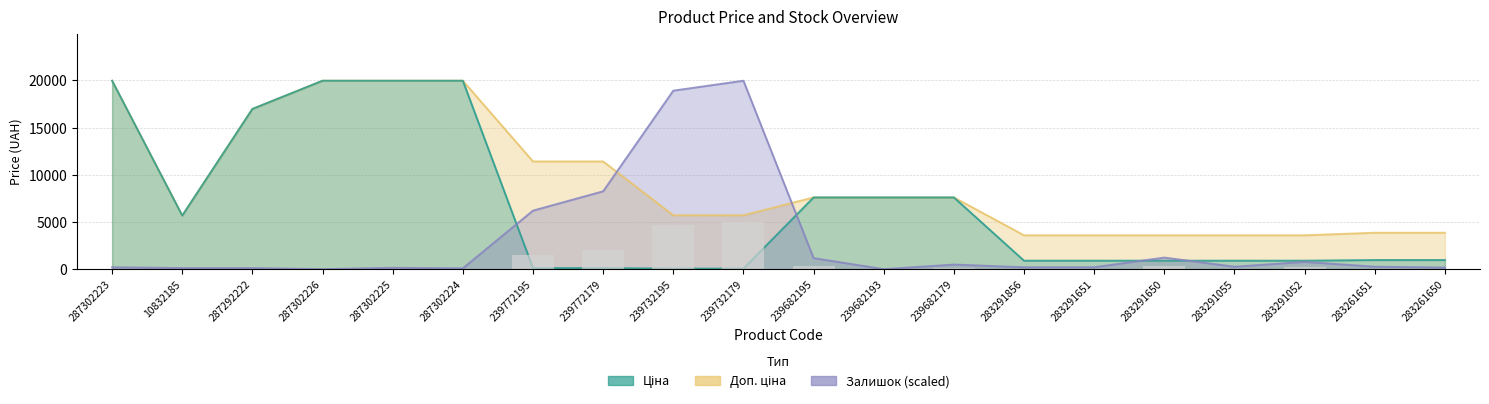

Rank the series by their average value, from highest to lowest.

Доп. ціна, Ціна, Залишок